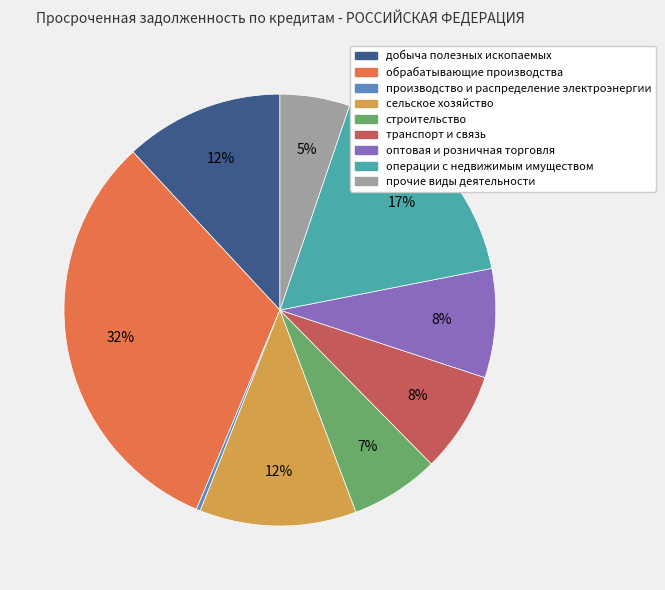

What percentage is the операции с недвижимым имуществом slice, to the nearest percent?

17%